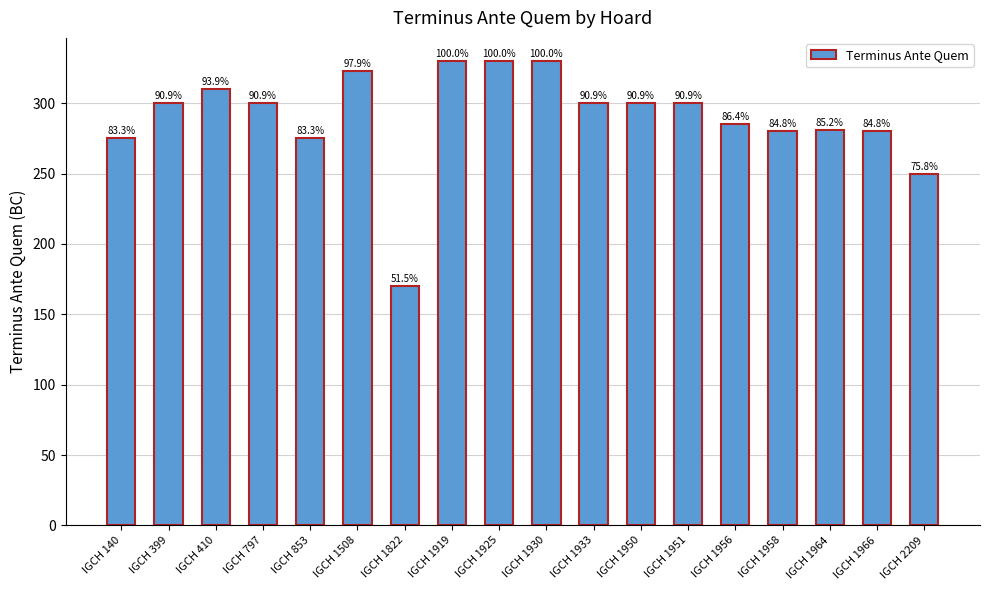

How many bars are there in total?

18